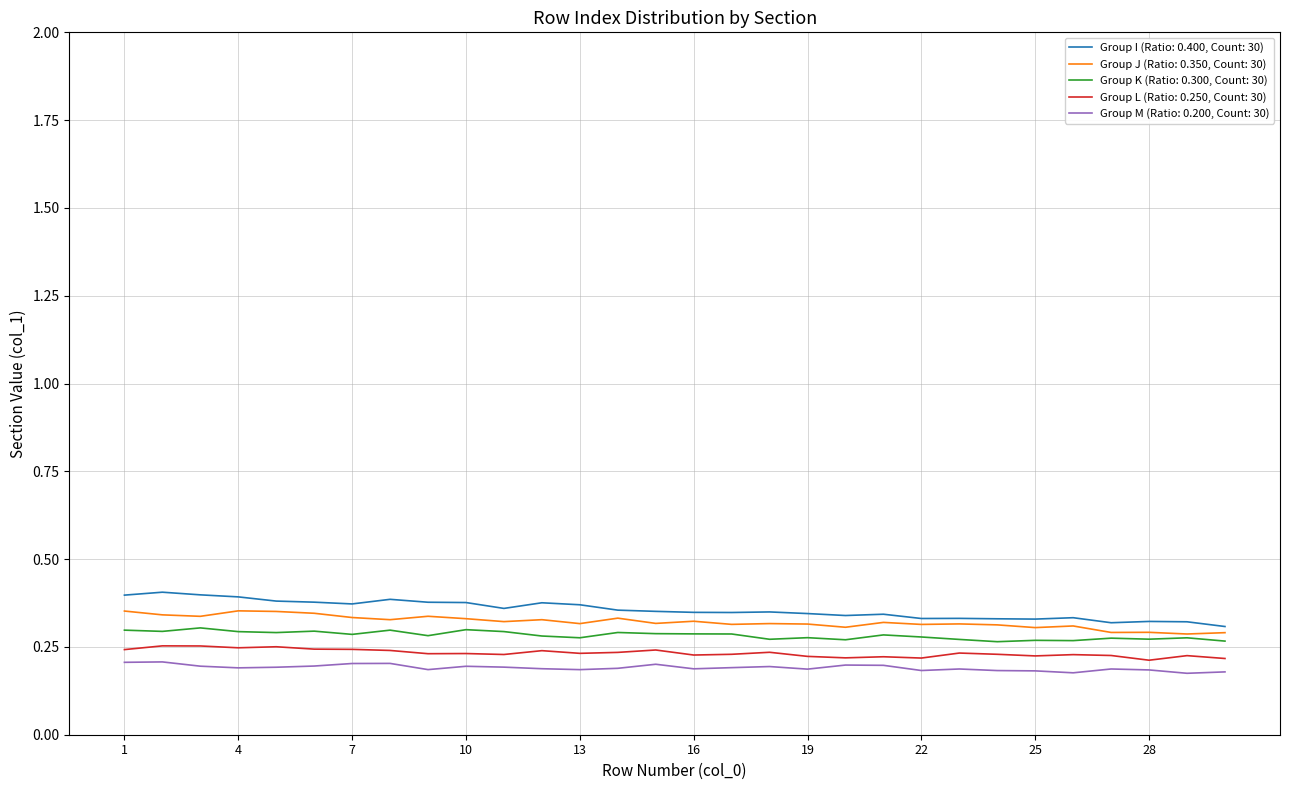

How many lines are shown in the chart?

5